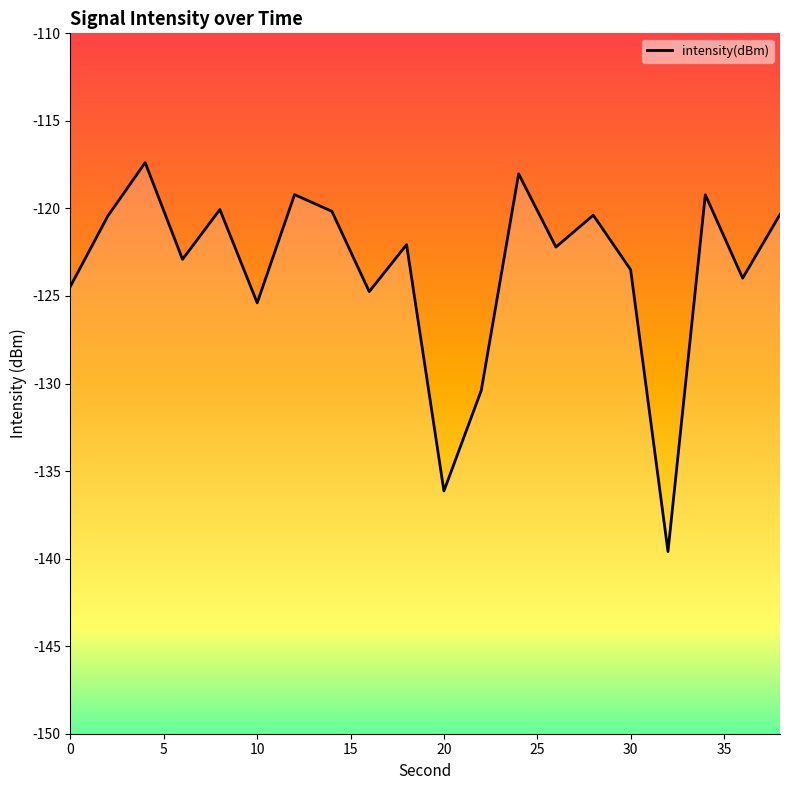

What is the greatest value displayed?

-117.4